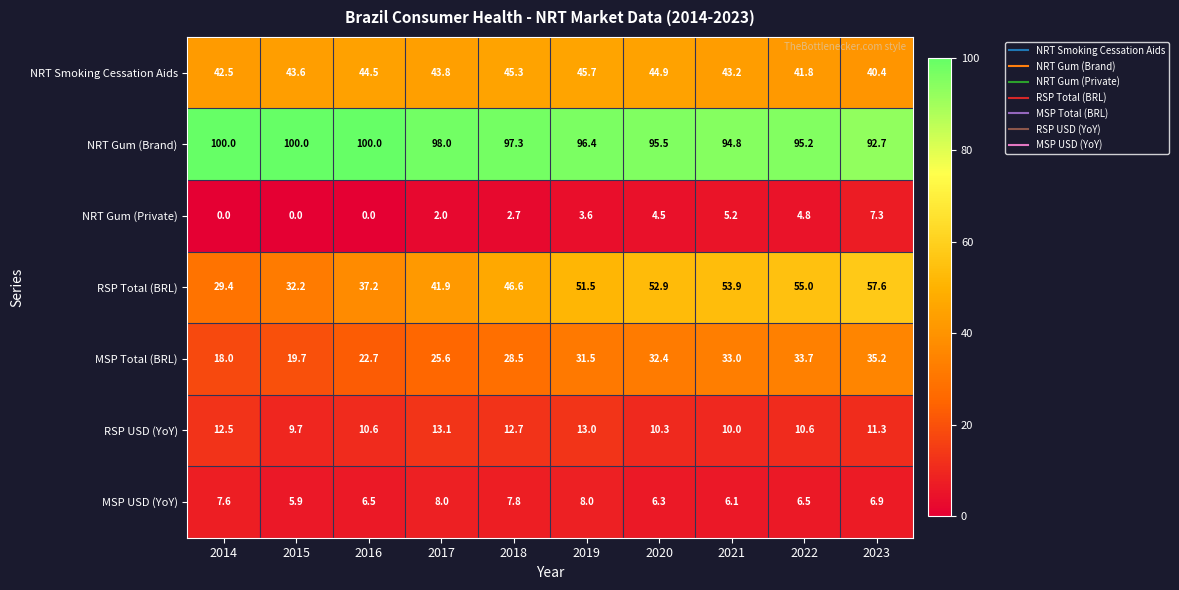

Is it true that NRT Smoking Cessation Aids equals 73.4 at 2022?

False